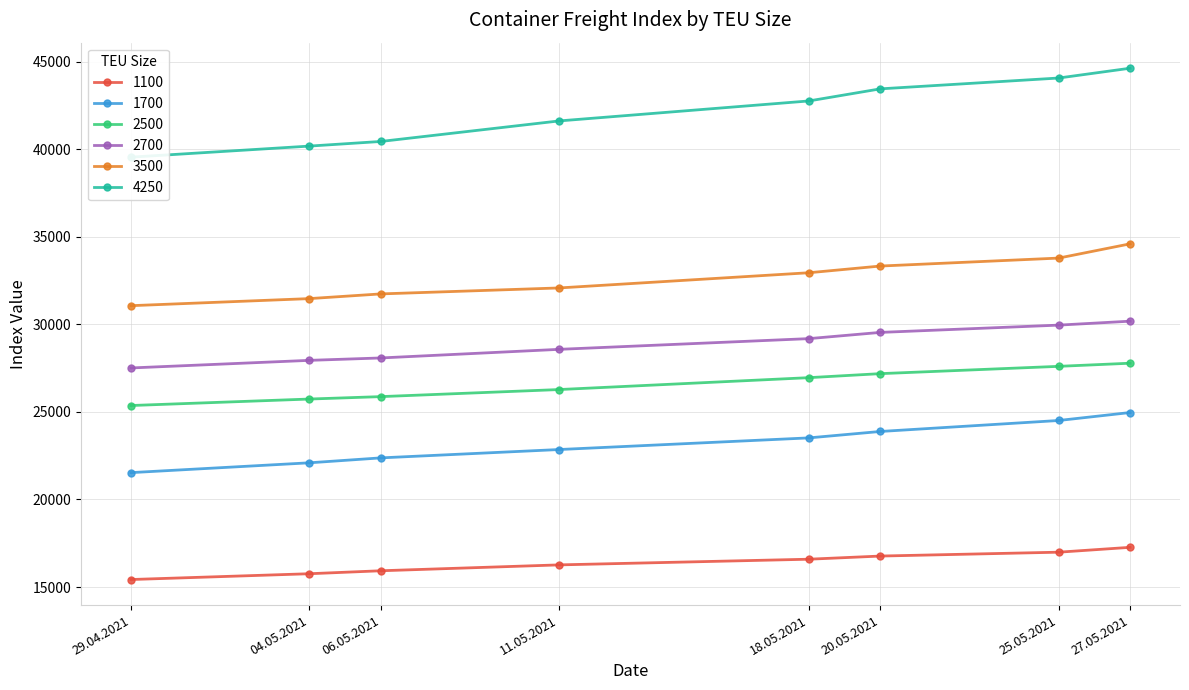

What is the difference between the maximum and minimum values in the 2500 series?

2416